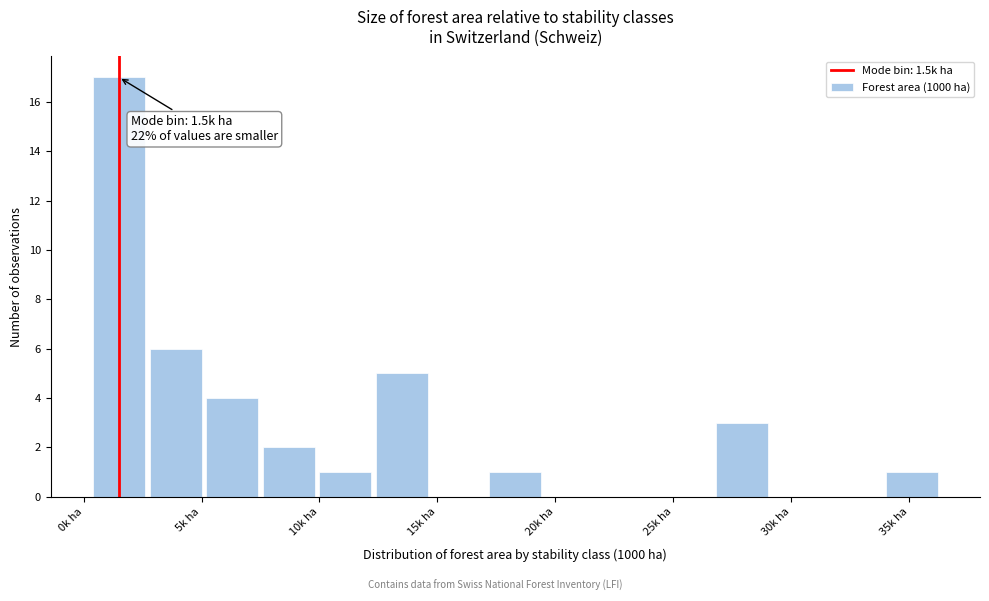

Over which range of the x-axis is the bar tallest?

0.3 to 2.7